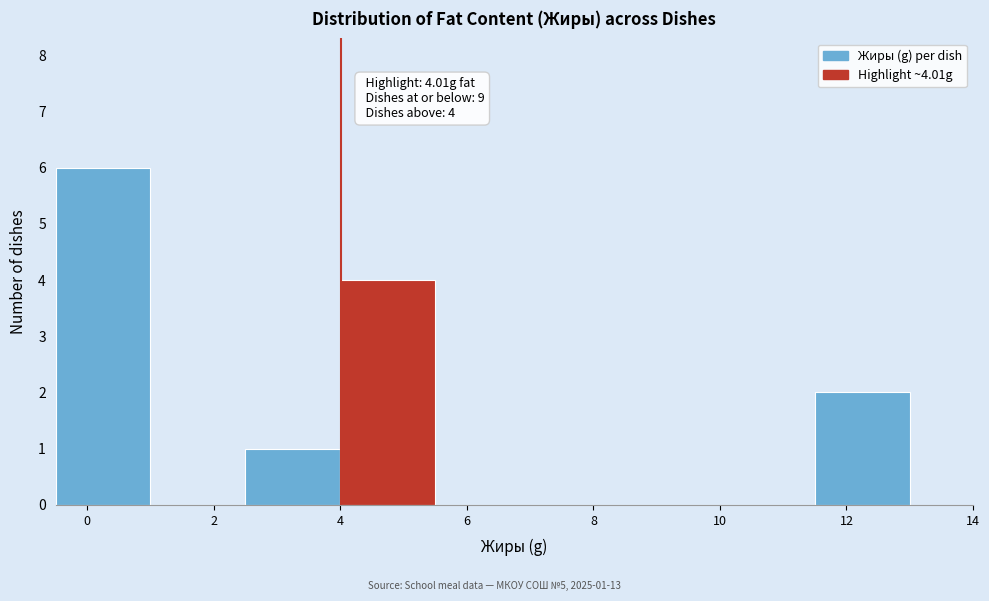

Which range on the x-axis has the tallest bar?

-0.5 to 1.0